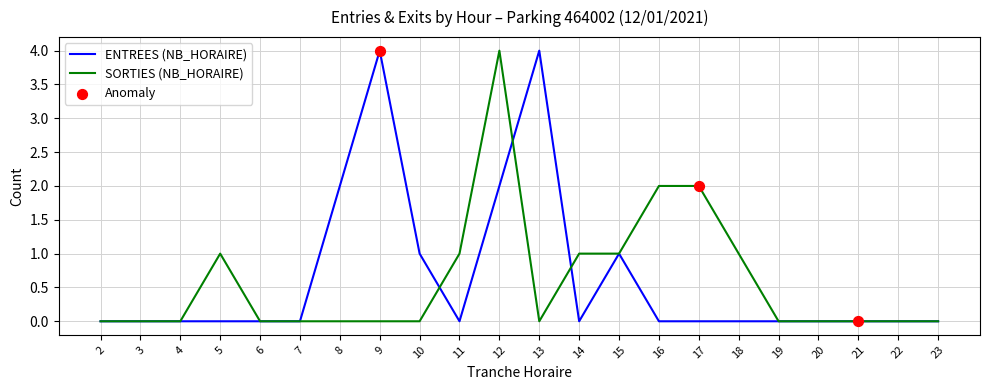

What is the spread (max minus min) of values at 13?

4